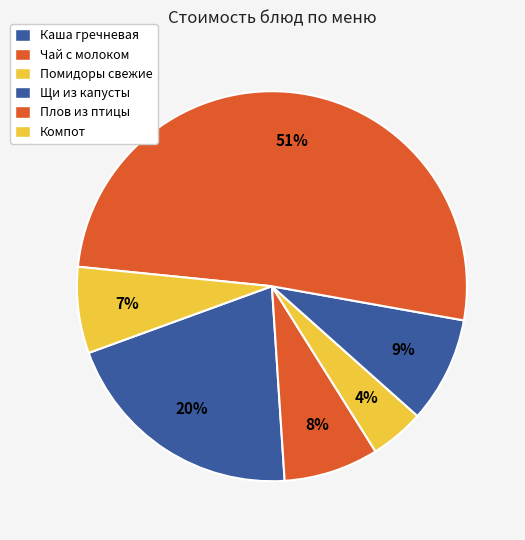

How many slices are in this pie chart?

6